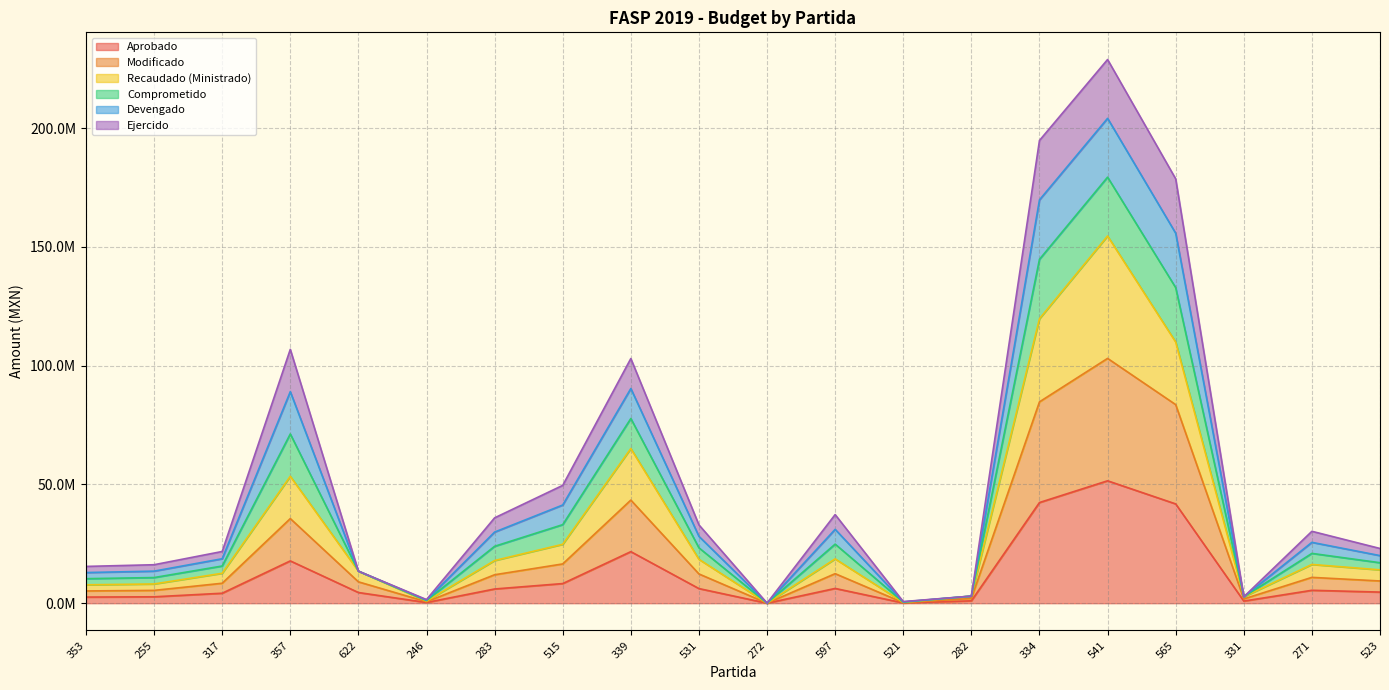

The Modificado series shows 6392879.0 at 531. True or false?

False